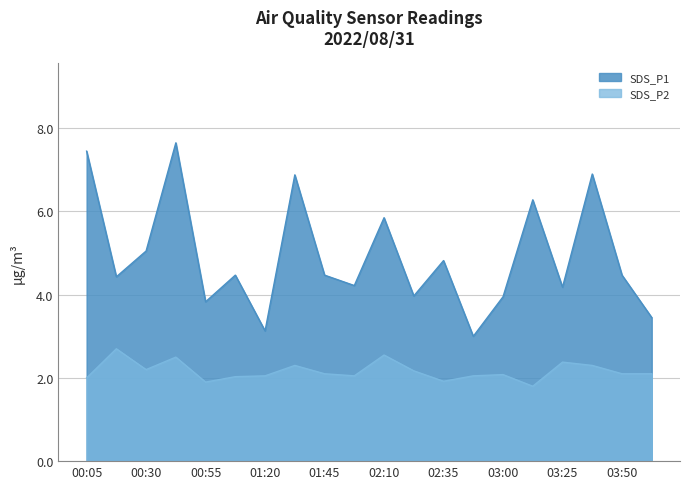

What is the label of the 8th point from the right?

02:35